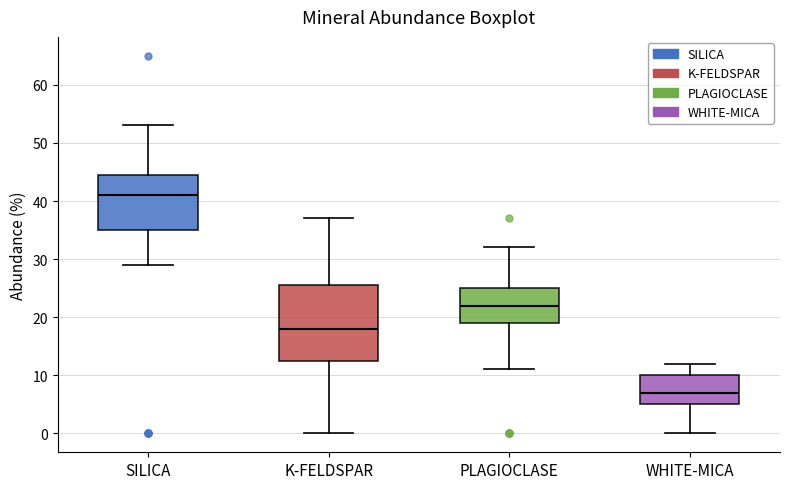

Comparing the boxes themselves (not the whiskers), which one is the tallest?

K-FELDSPAR